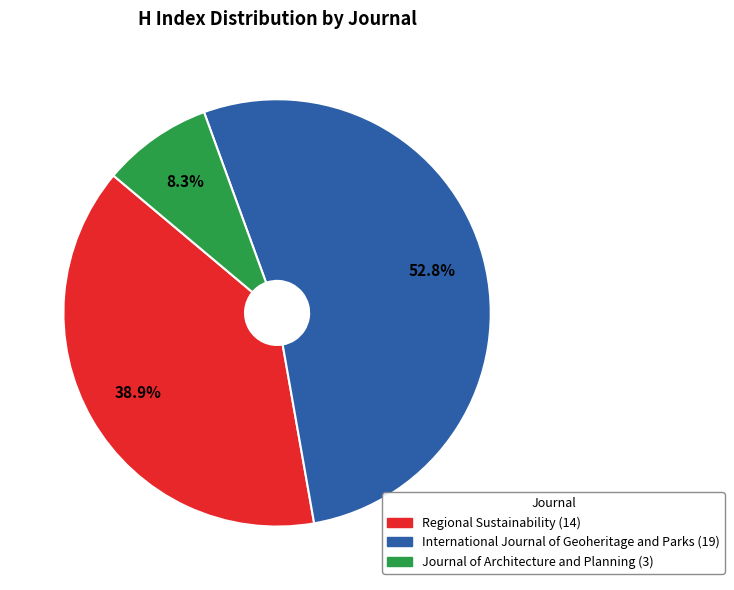

To the nearest percent, what percentage of the pie is Journal of Architecture and Planning?

8%